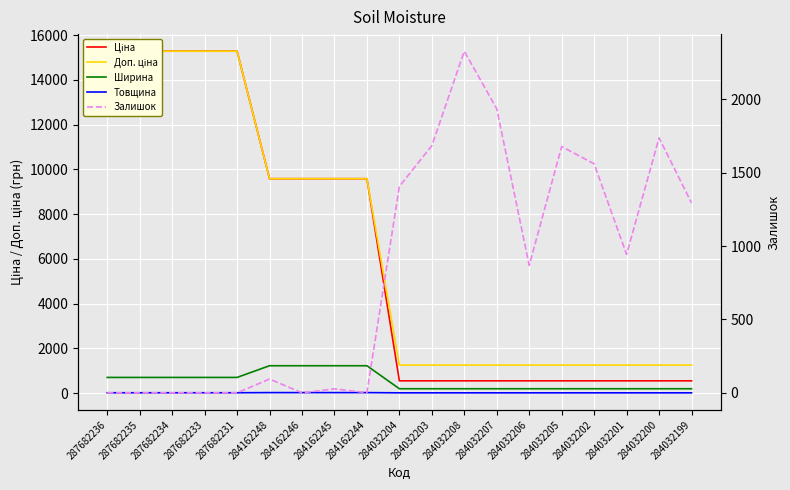

True or false: Товщина and Ширина cross at least once.

False